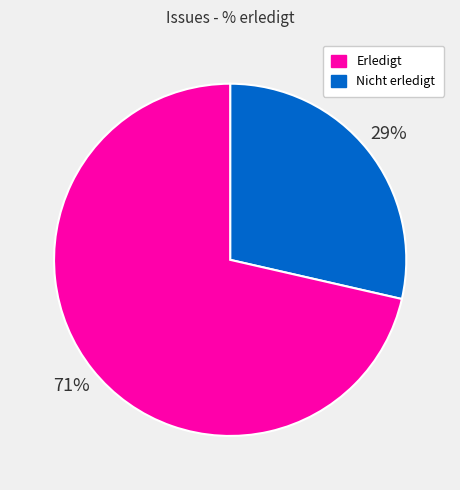

Is there any slice that represents more than half of the pie?

Yes